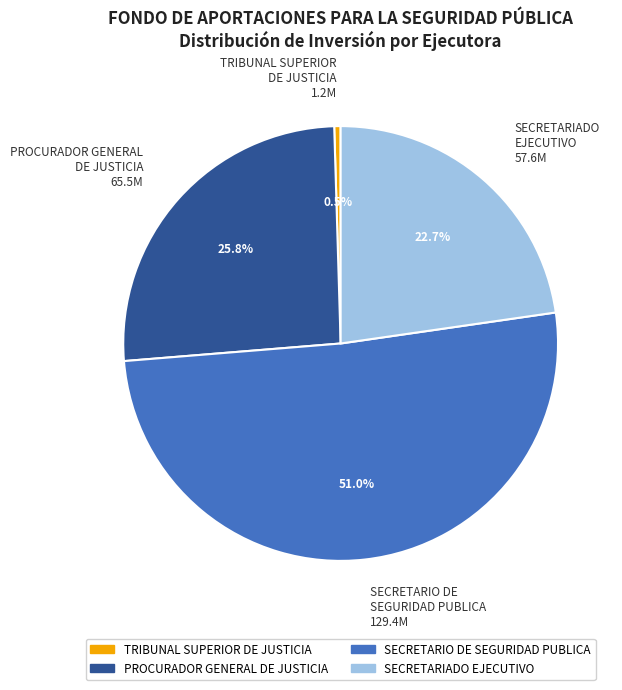

Which has a higher value, PROCURADOR GENERAL DE JUSTICIA 65.5M or SECRETARIO DE SEGURIDAD PUBLICA 129.4M?

SECRETARIO DE SEGURIDAD PUBLICA 129.4M